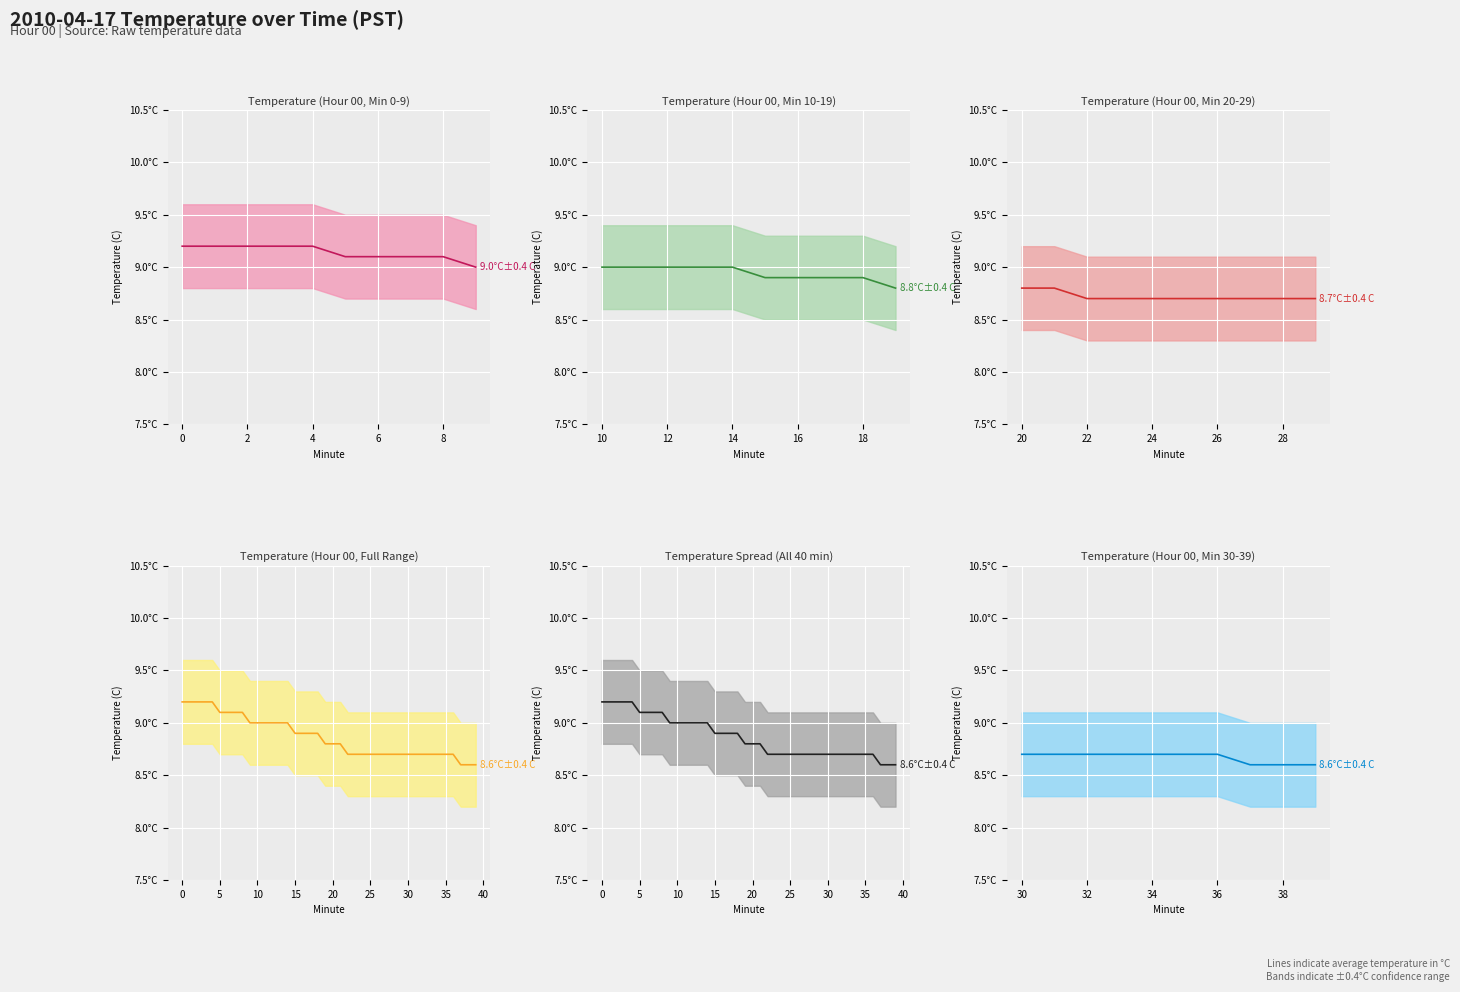

What is the minimum value shown in the chart?

8.6